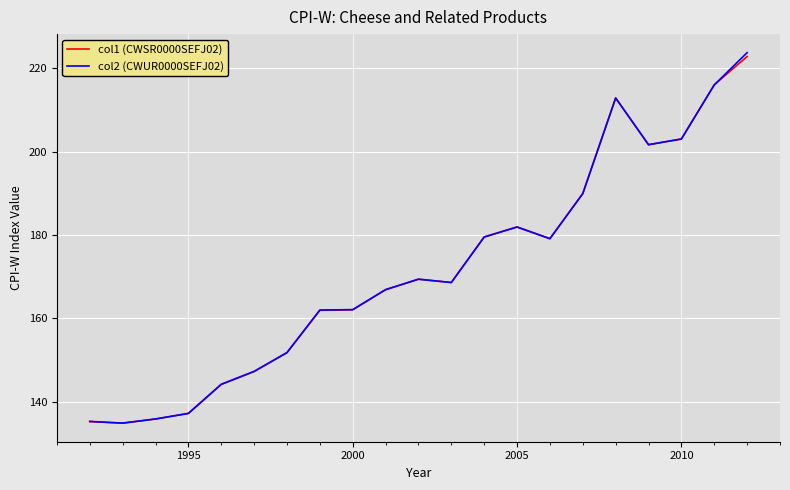

Does the chart display data point markers on the line(s)?

No